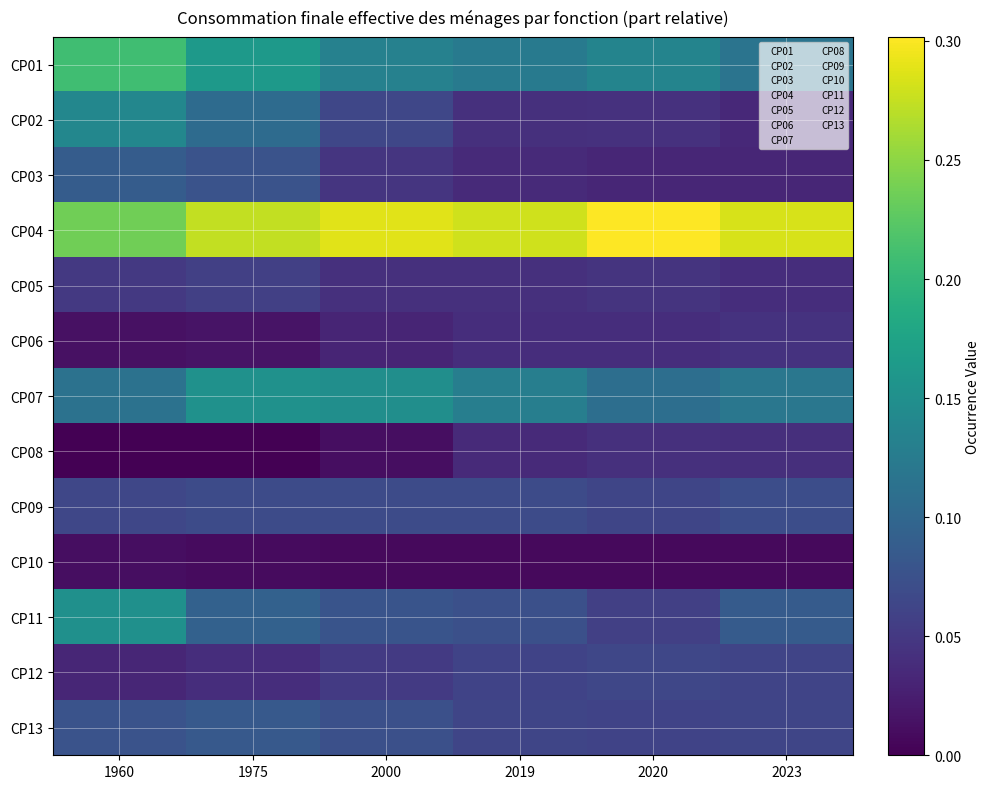

Reading right to left, extract all data points from this chart.

CP01: 2023=0.1	2020=0.1	2019=0.1	2000=0.1	1975=0.2	1960=0.2
CP02: 2023=0.0	2020=0.0	2019=0.0	2000=0.1	1975=0.1	1960=0.1
CP03: 2023=0.0	2020=0.0	2019=0.0	2000=0.0	1975=0.1	1960=0.1
CP04: 2023=0.3	2020=0.3	2019=0.3	2000=0.3	1975=0.3	1960=0.2
CP05: 2023=0.0	2020=0.0	2019=0.0	2000=0.0	1975=0.1	1960=0.0
CP06: 2023=0.0	2020=0.0	2019=0.0	2000=0.0	1975=0.0	1960=0.0
CP07: 2023=0.1	2020=0.1	2019=0.1	2000=0.1	1975=0.2	1960=0.1
CP08: 2023=0.0	2020=0.0	2019=0.0	2000=0.0	1975=0.0	1960=0.0
CP09: 2023=0.1	2020=0.1	2019=0.1	2000=0.1	1975=0.1	1960=0.1
CP10: 2023=0.0	2020=0.0	2019=0.0	2000=0.0	1975=0.0	1960=0.0
CP11: 2023=0.1	2020=0.1	2019=0.1	2000=0.1	1975=0.1	1960=0.2
CP12: 2023=0.1	2020=0.1	2019=0.1	2000=0.1	1975=0.0	1960=0.0
CP13: 2023=0.1	2020=0.1	2019=0.1	2000=0.1	1975=0.1	1960=0.1